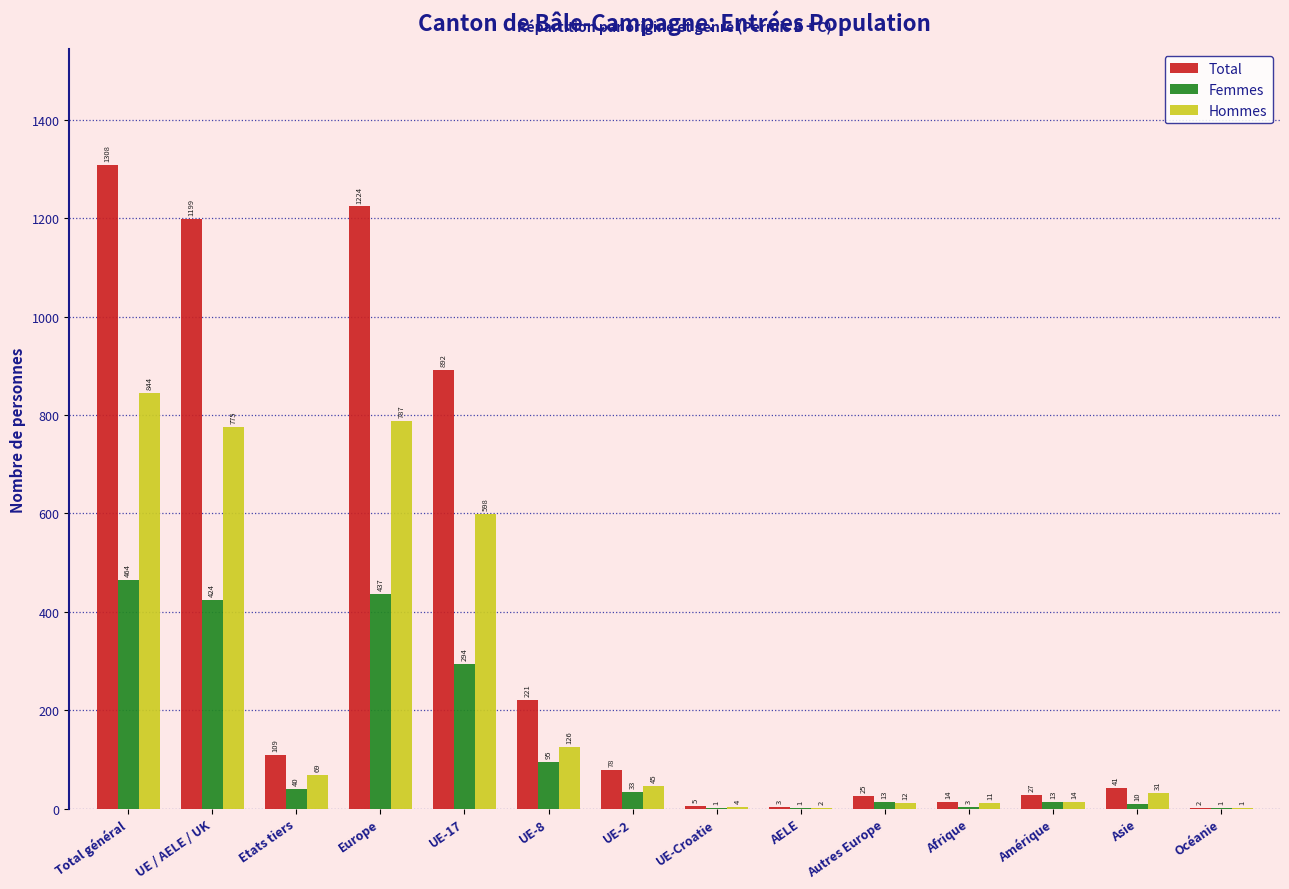

Does the chart contain stacked bars?

No